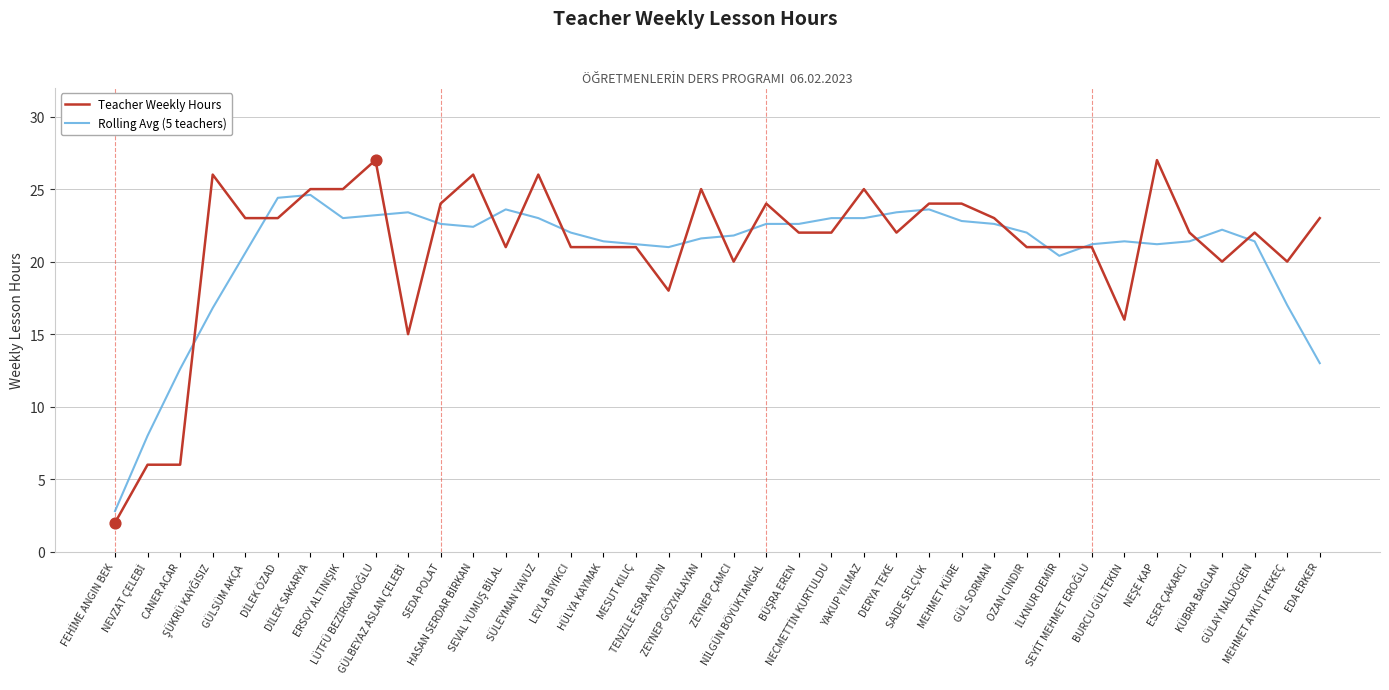

What is the minimum value shown in the chart?

2.0